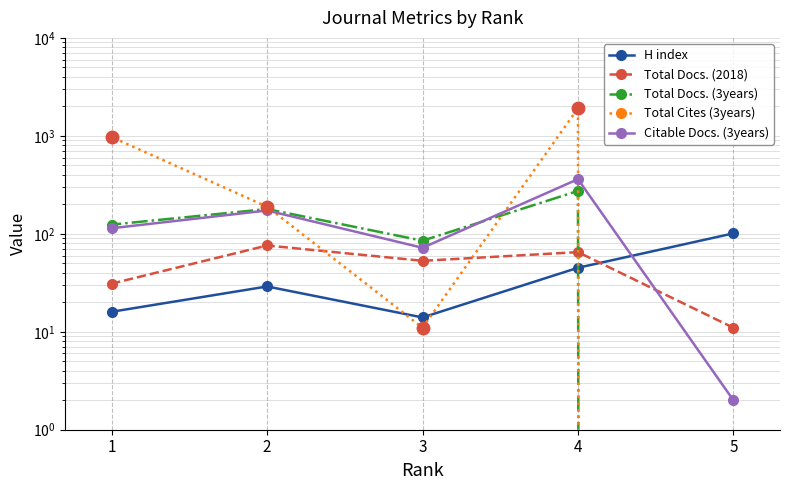

After their last crossing, which series has the higher values: H index or Total Docs. (3years)?

Total Docs. (3years)